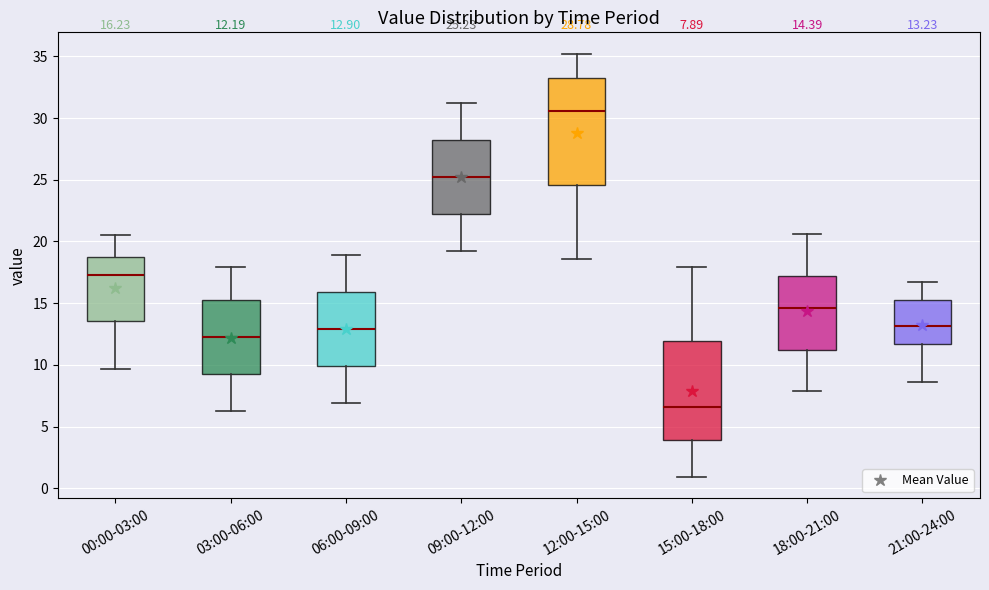

Which box is the tallest, from its lower edge to its upper edge?

12:00-15:00